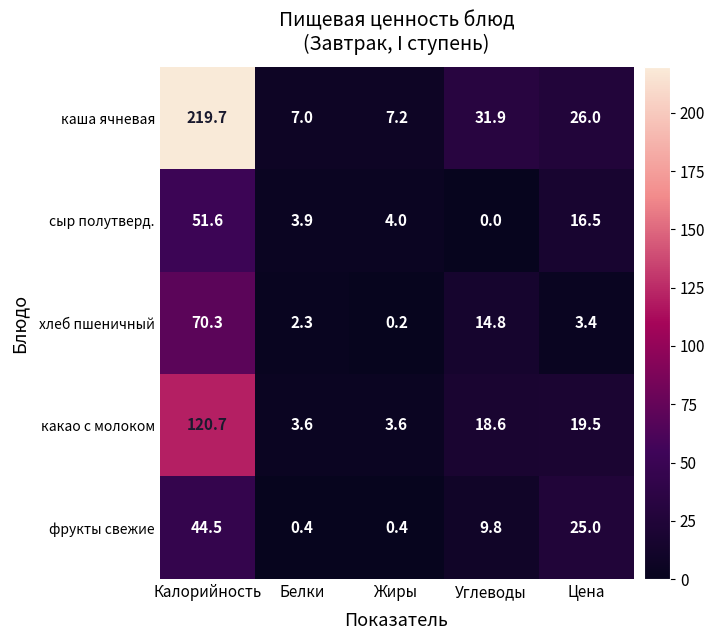

The какао с молоком series shows 7.3 at Углеводы. True or false?

False